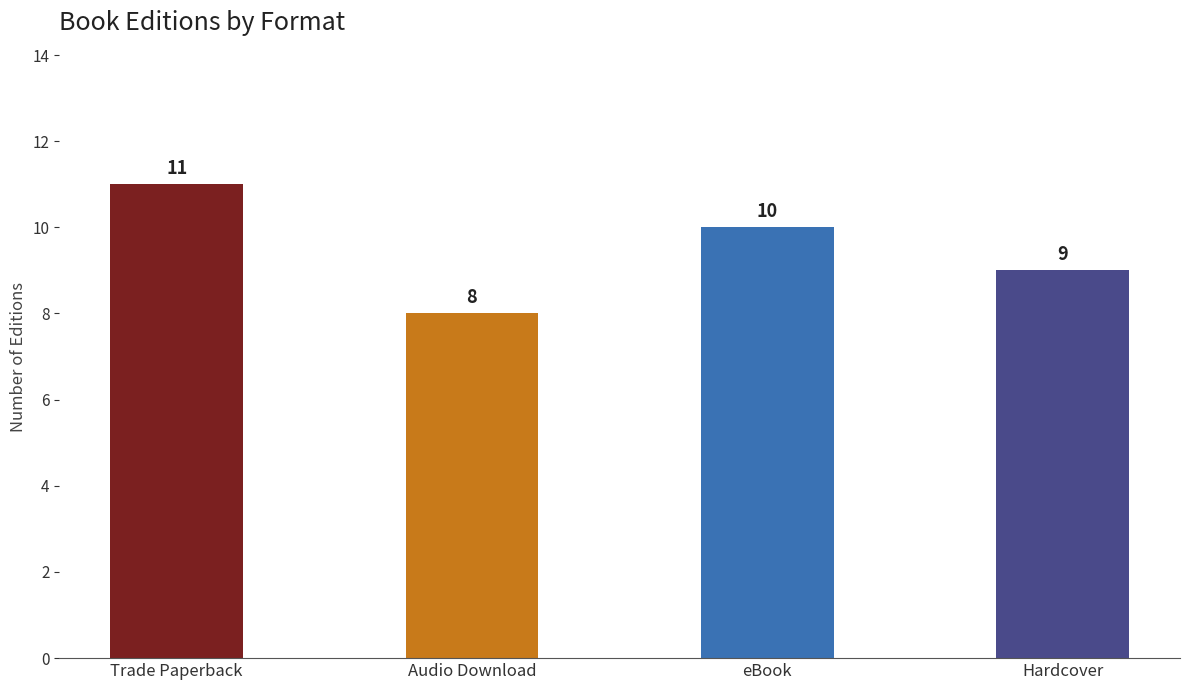

Rank the categories by value from lowest to highest.

Audio Download, Hardcover, eBook, Trade Paperback